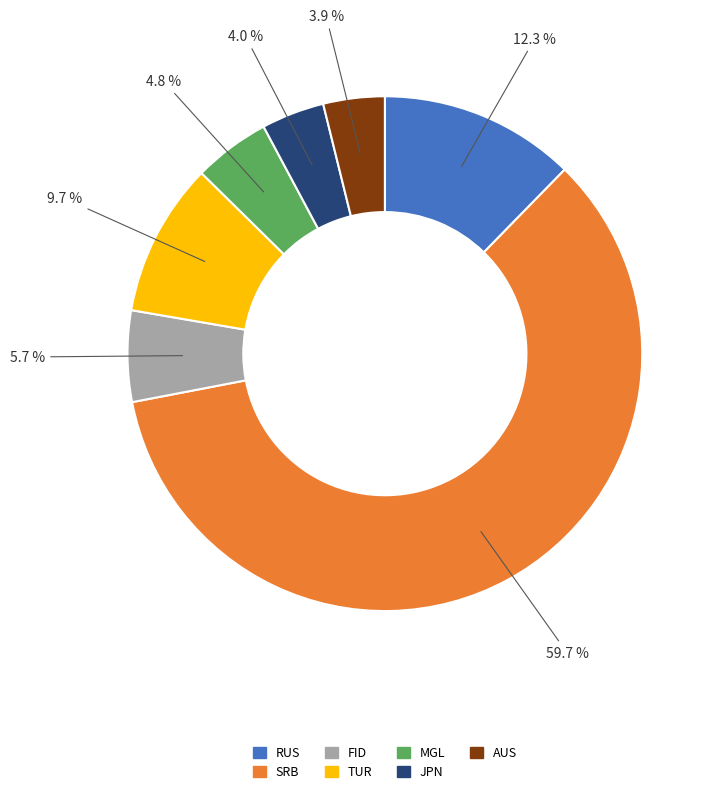

Which has a higher value, JPN or FID?

FID